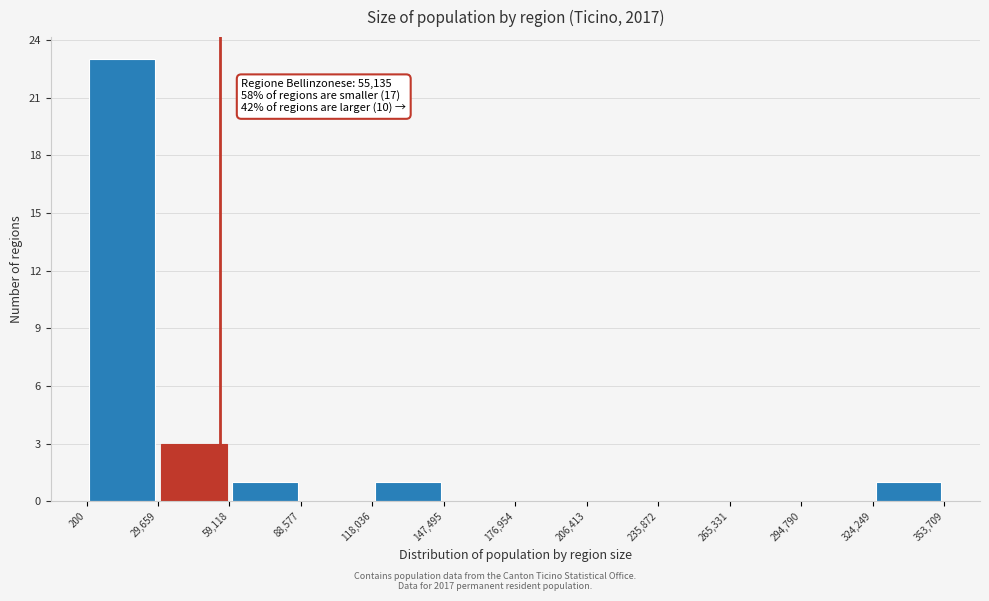

Which range on the x-axis has the tallest bar?

200 to 29,659